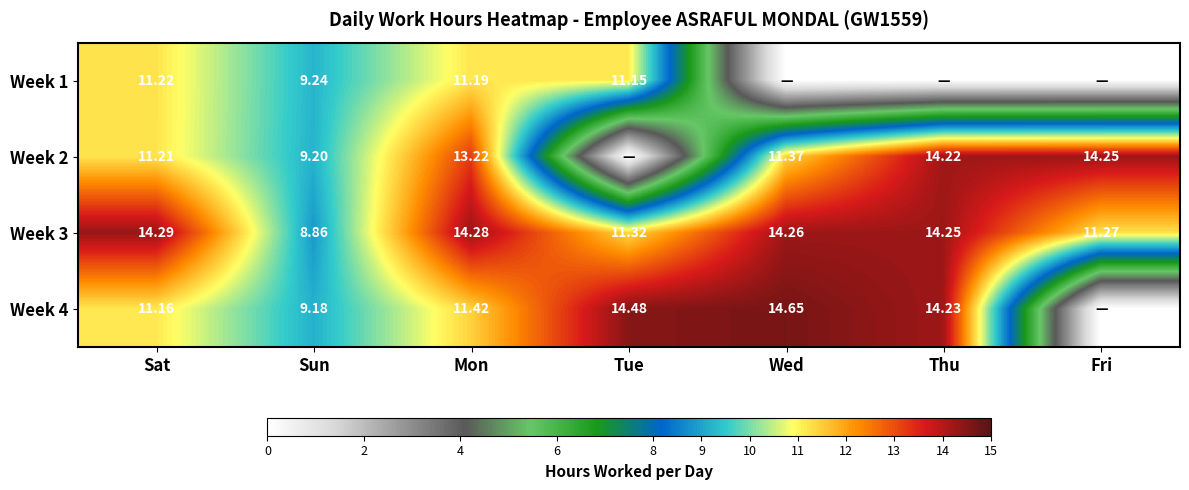

How many series are shown in this chart?

4